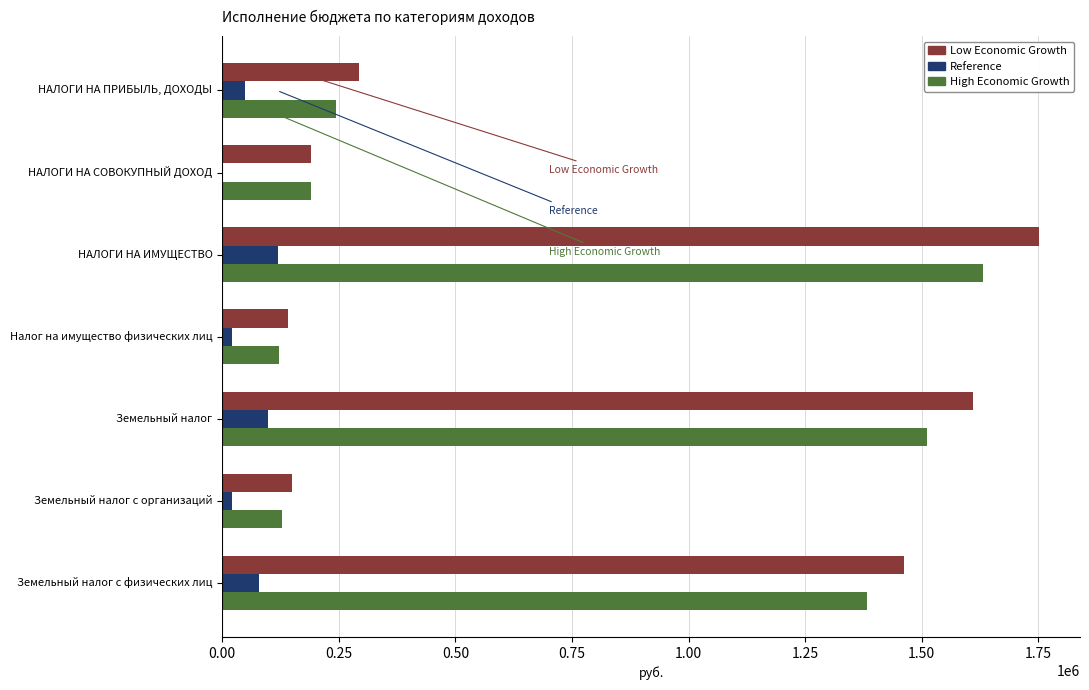

At which label is Low Economic Growth closest to 946650?

Земельный налог с физических лиц